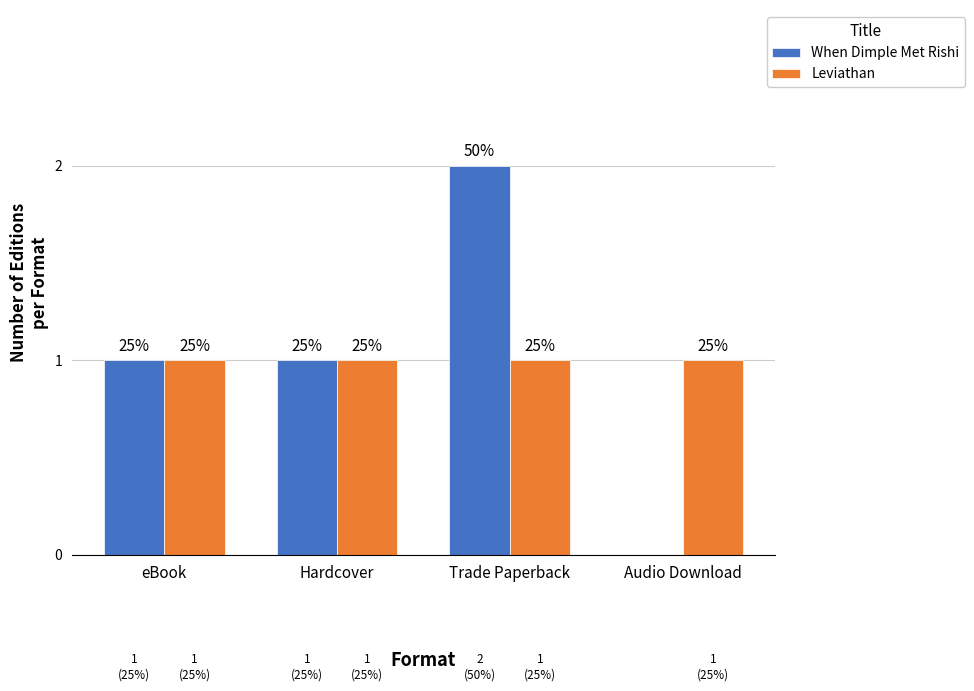

Which series has the largest total across all categories?

When Dimple Met Rishi